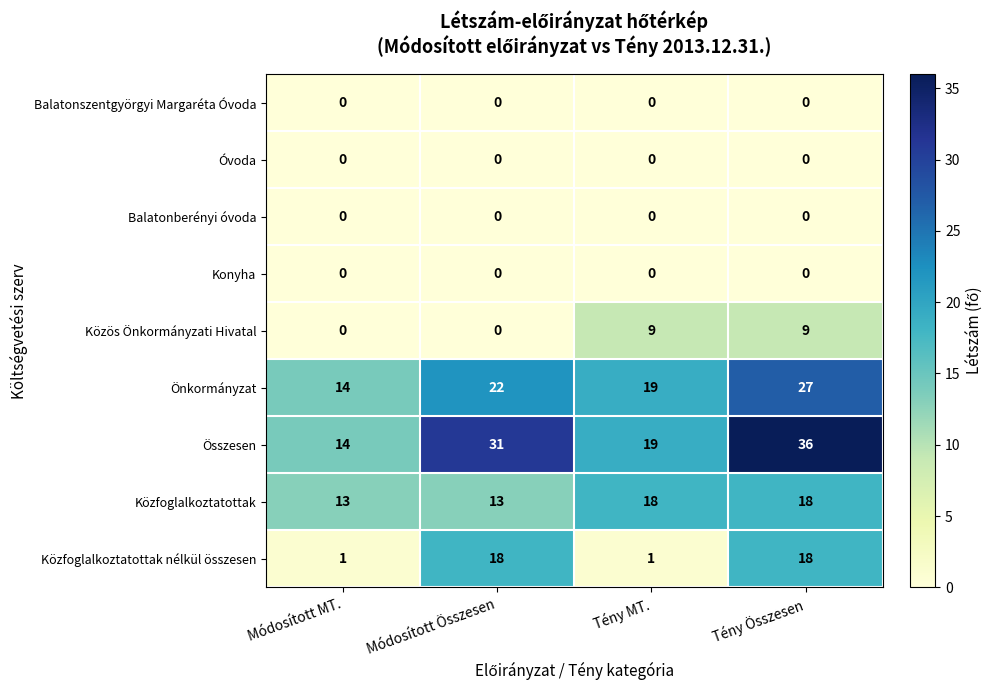

At how many categories does at least one series exceed 10?

4